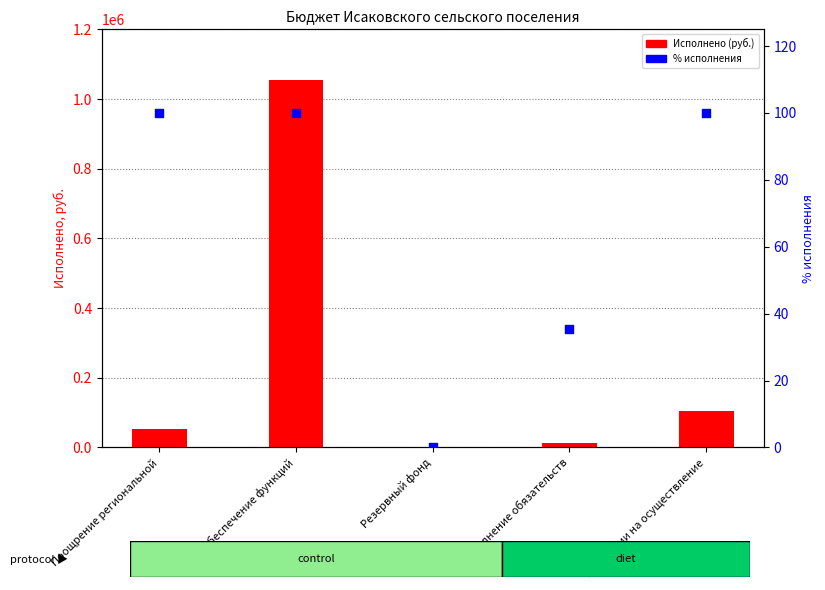

Is the value of % исполнения at Выполнение обязательств greater than the value of Исполнено (руб.) at Резервный фонд?

Yes